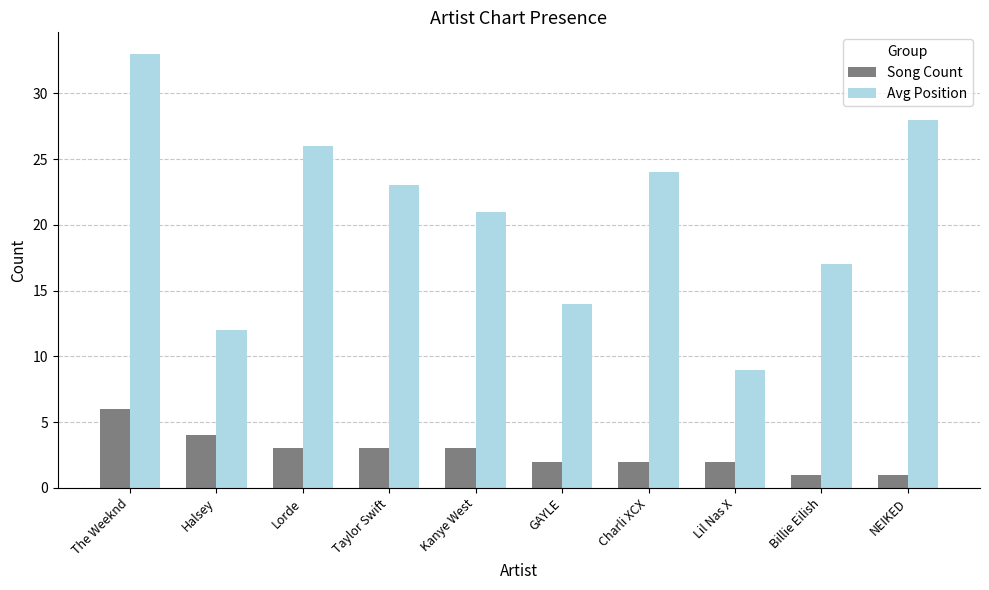

Reading right to left, transcribe all the data shown in this chart.

Song Count: NEIKED=1	Billie Eilish=1	Lil Nas X=2	Charli XCX=2	GAYLE=2	Kanye West=3	Taylor Swift=3	Lorde=3	Halsey=4	The Weeknd=6
Avg Position: NEIKED=28	Billie Eilish=17	Lil Nas X=9	Charli XCX=24	GAYLE=14	Kanye West=21	Taylor Swift=23	Lorde=26	Halsey=12	The Weeknd=33